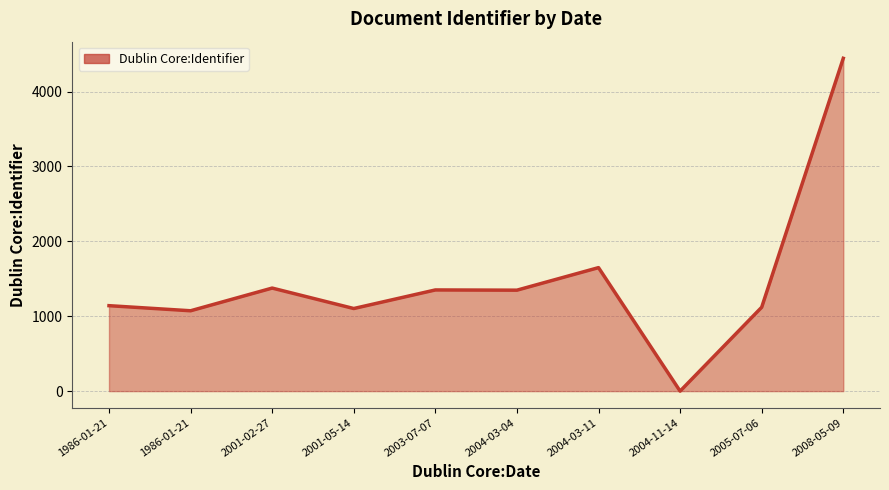

Rank the categories by value from lowest to highest.

2004-11-14, 1986-01-21, 2001-05-14, 2005-07-06, 1986-01-21, 2004-03-04, 2003-07-07, 2001-02-27, 2004-03-11, 2008-05-09